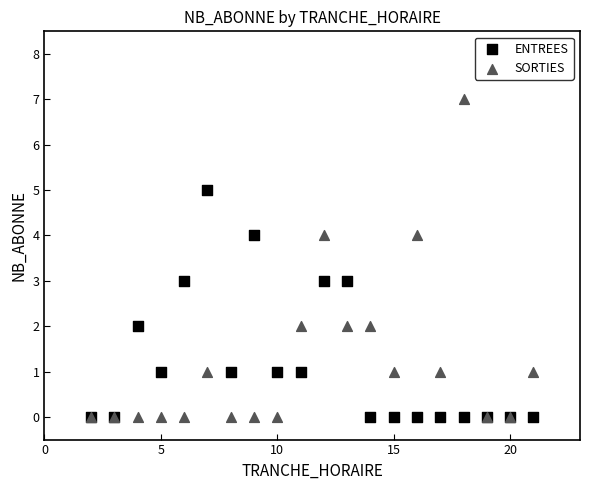

Which series contains the highest Y value?

SORTIES